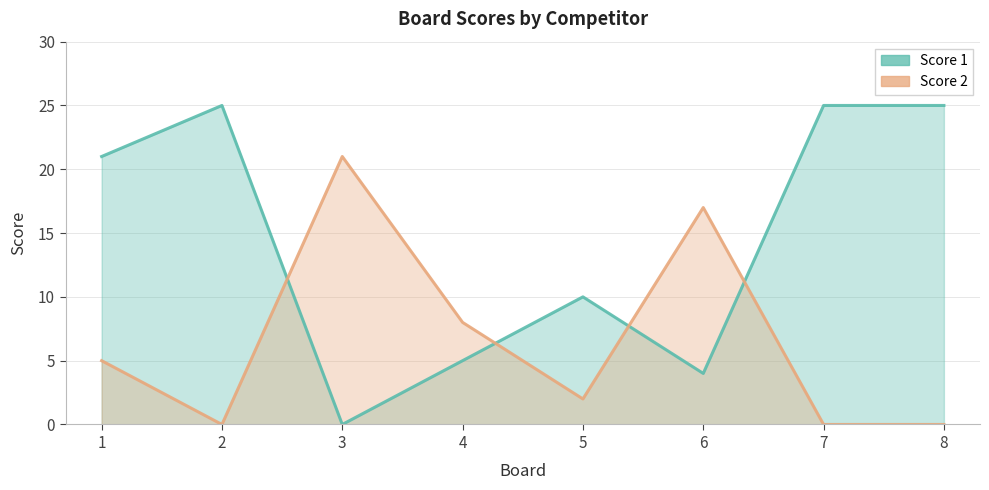

Which has a higher value, 4 or 1?

1